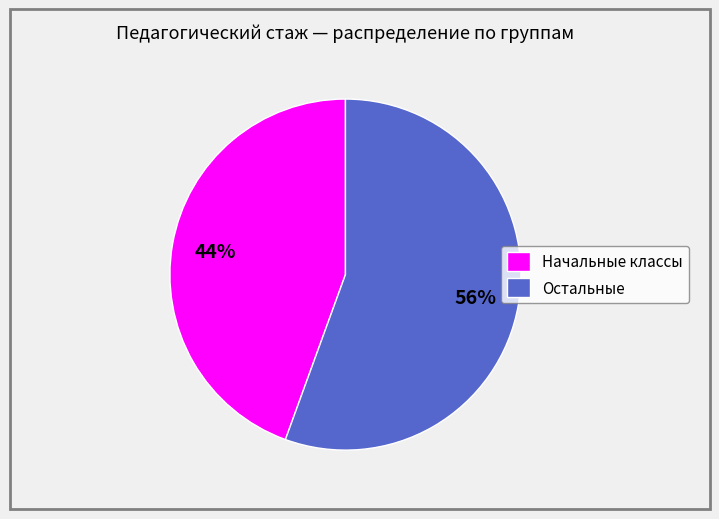

Is there a majority slice in this chart?

Yes